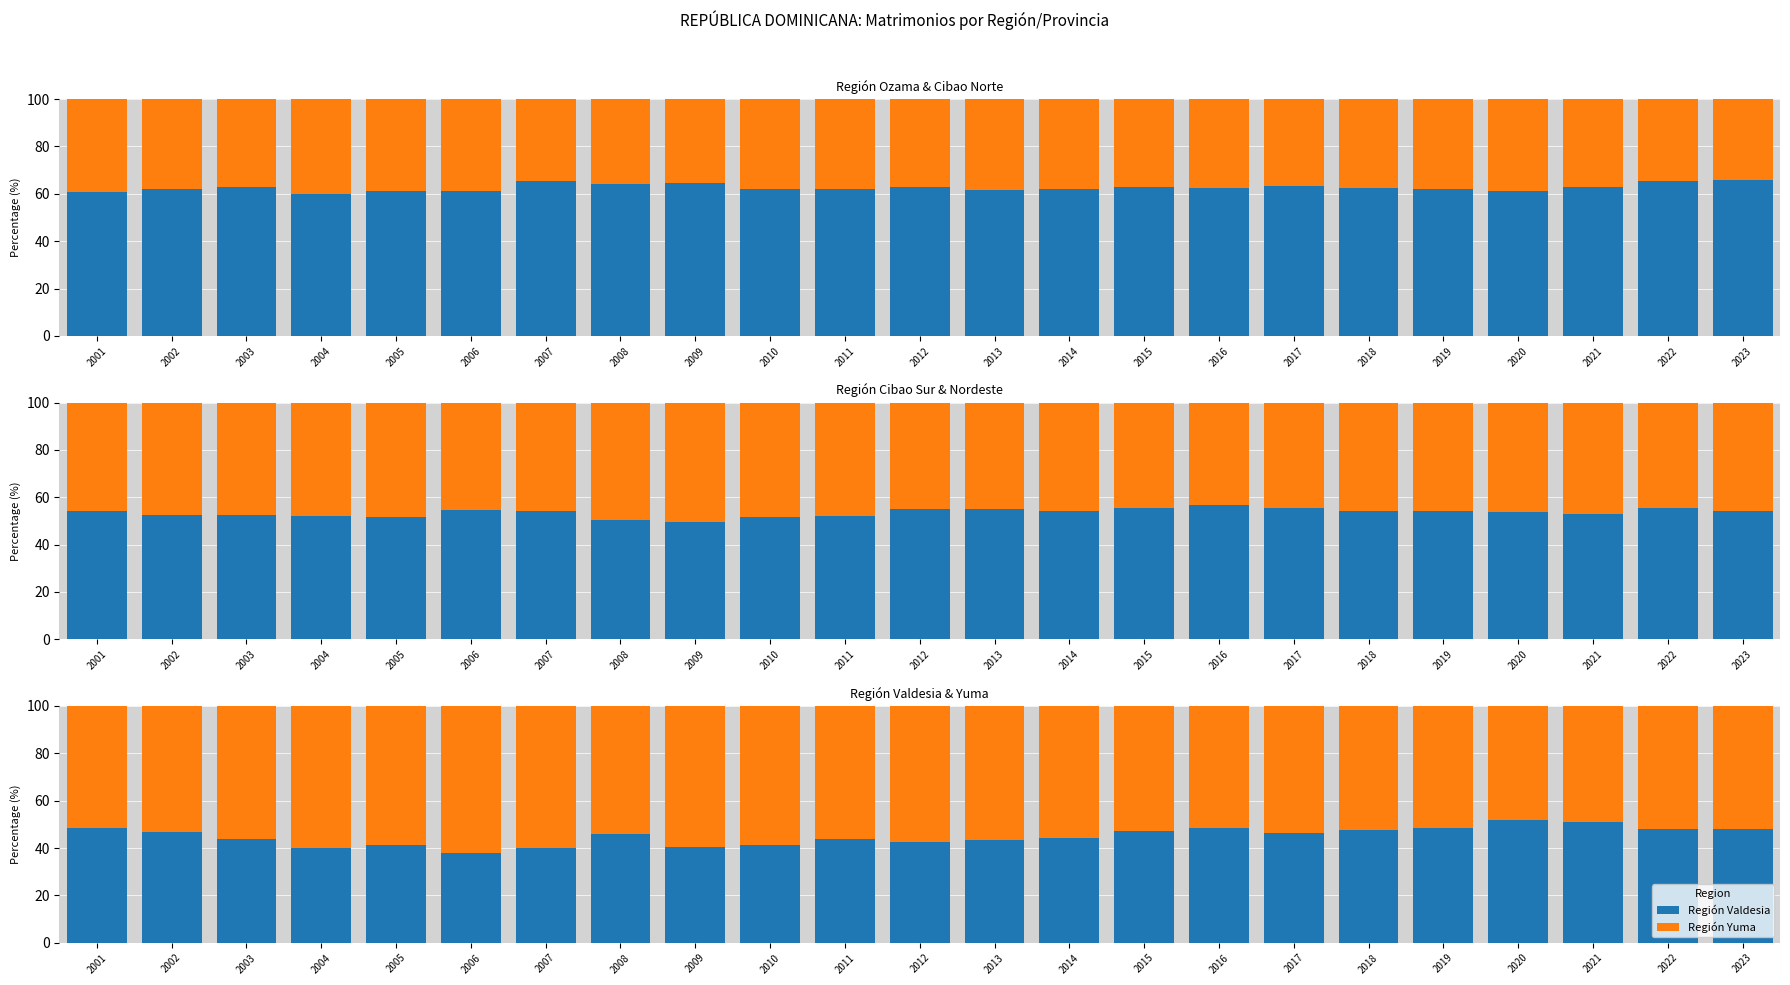

What is the difference between the maximum and minimum values in the Región Cibao Sur series?

7.0